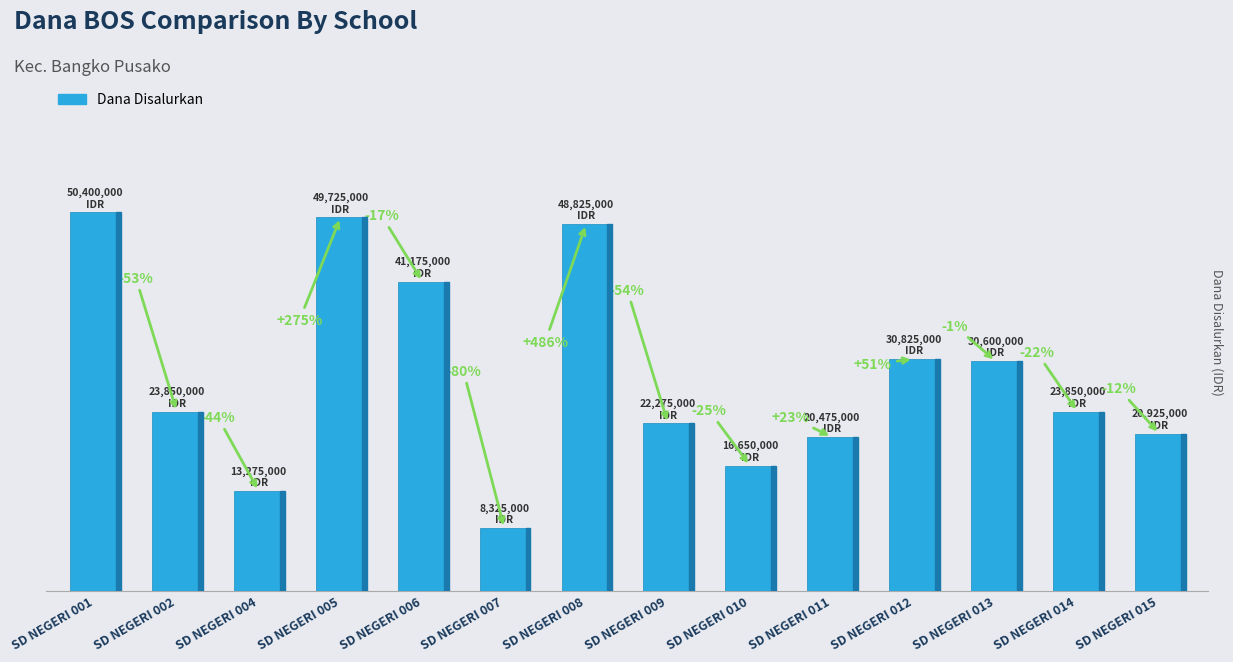

What is the difference between the values at SD NEGERI 006 and SD NEGERI 005?

8550000